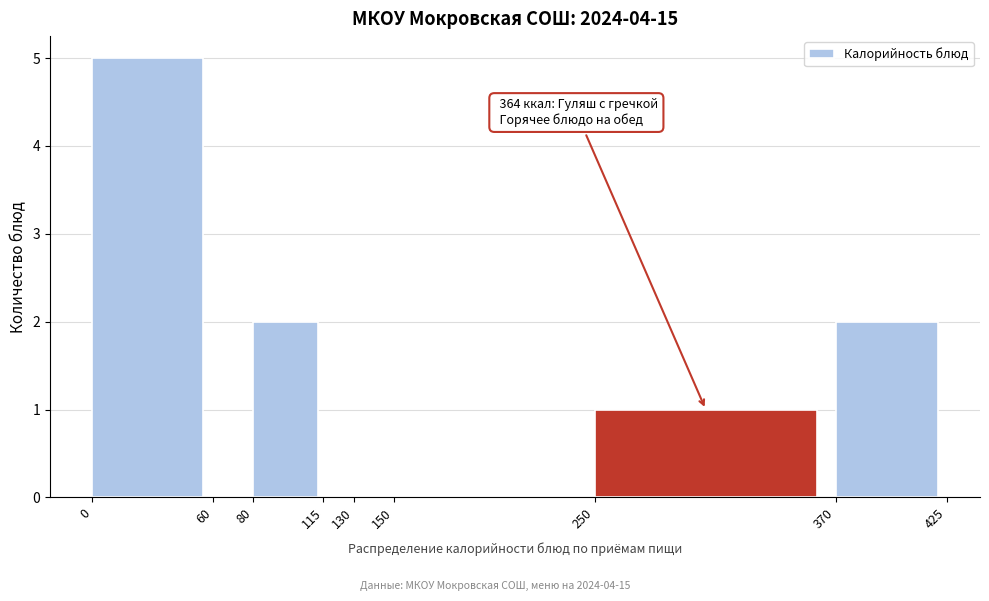

Which range on the x-axis has the tallest bar?

0 to 60